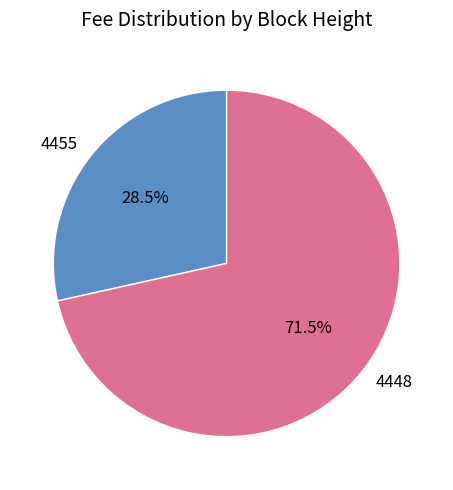

Which category has the biggest portion of the pie?

4448